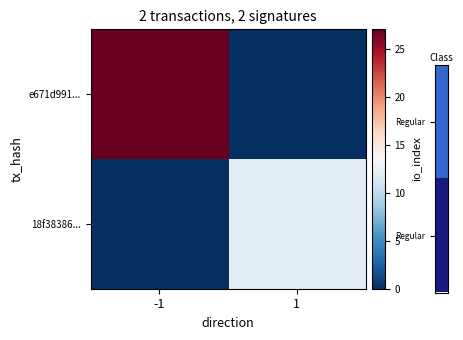

Which series has the widest spread of values?

e671d991...